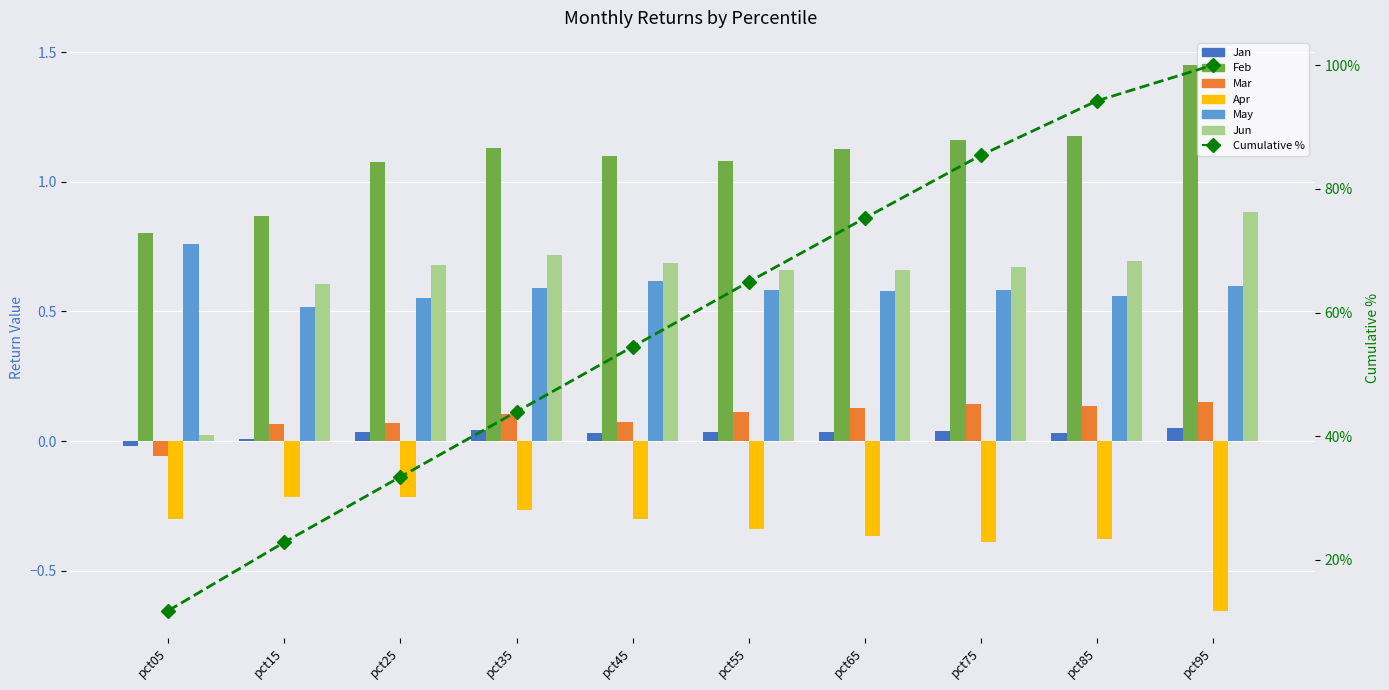

What is the highest value of the Mar series?

0.2